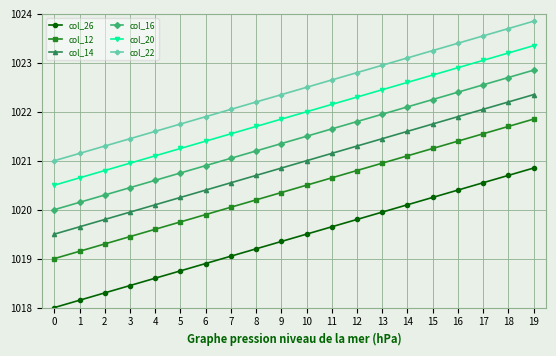

What is the difference between the maximum and second lowest values in the col_12 series?

2.7